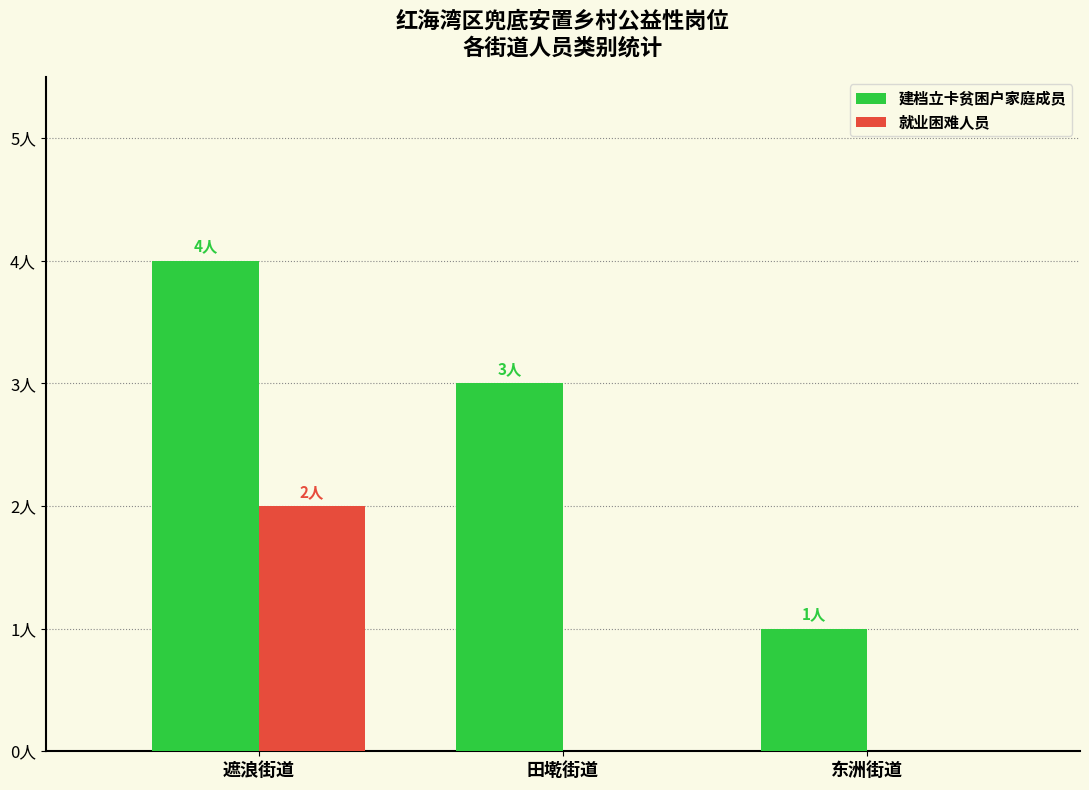

What is the total value across all series at 遮浪街道?

6